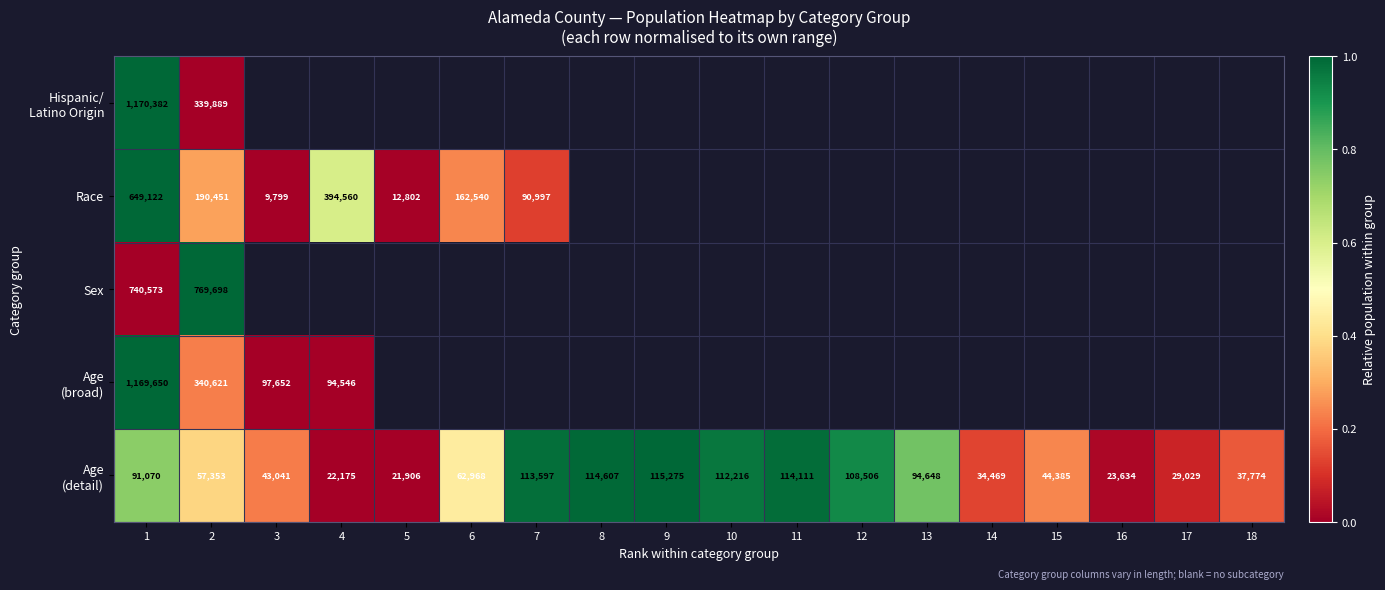

The value of Sex at 1 is 1121996. True or false?

False